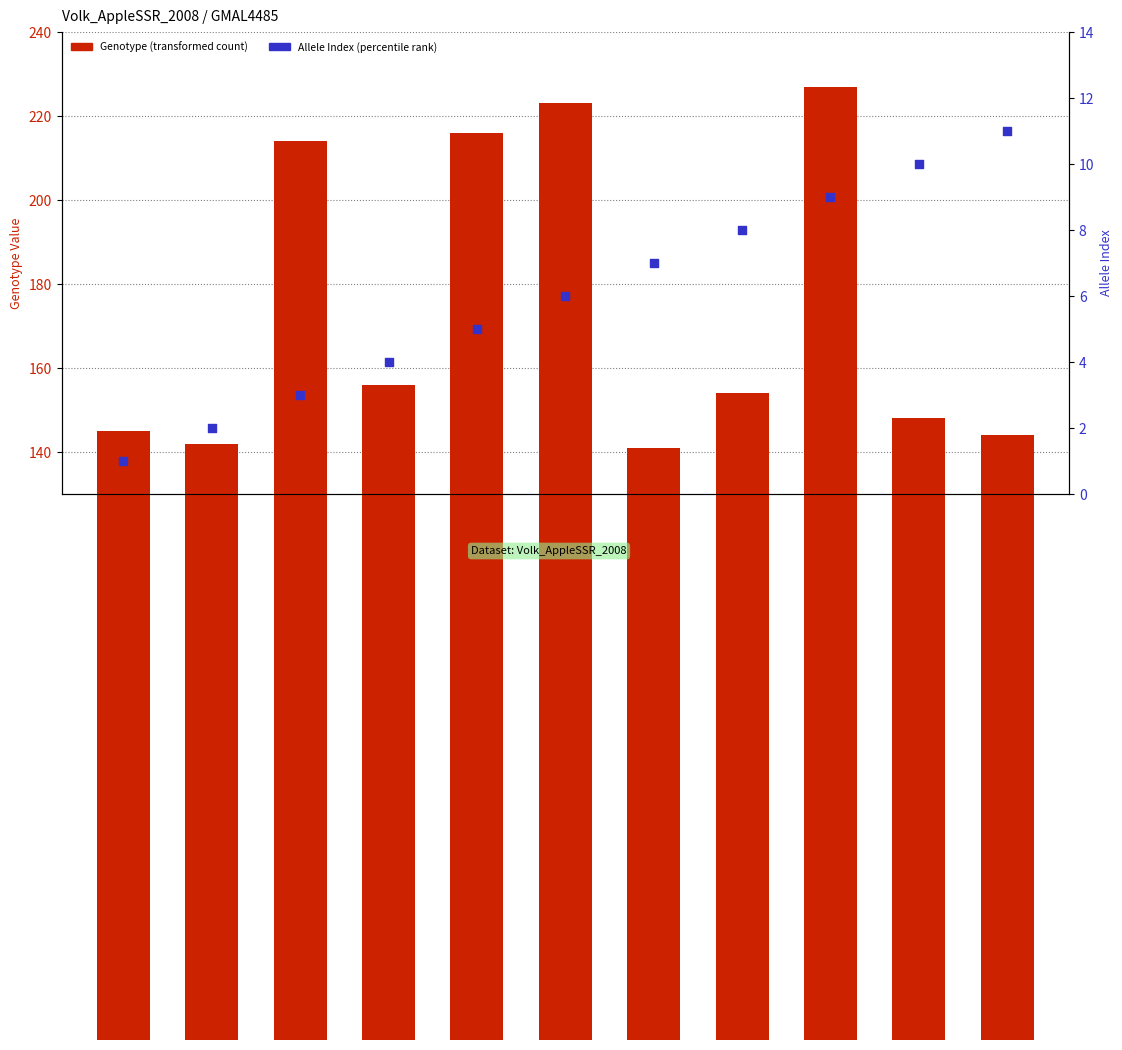

What are all the series names shown in the legend?

Genotype (transformed count), Allele Index (percentile rank)